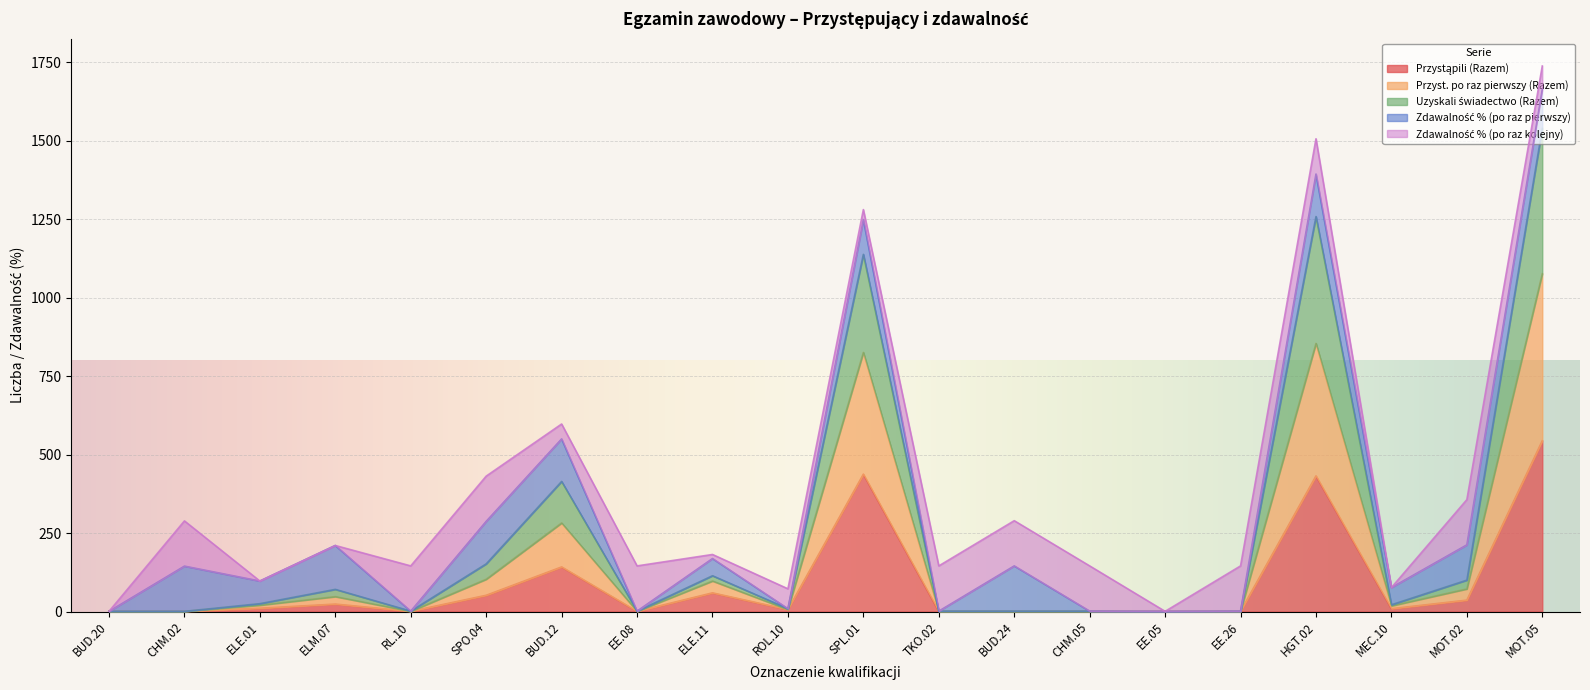

What is the smallest value displayed?

0.7